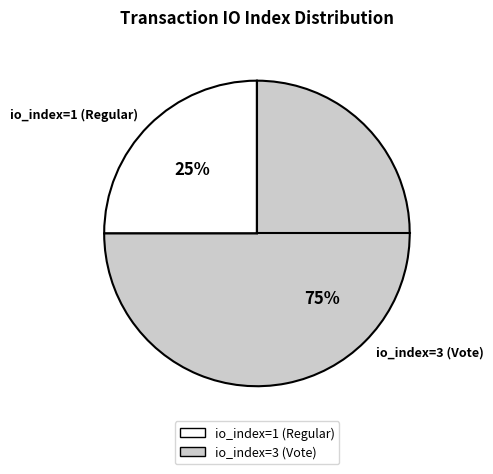

Approximately how many times larger is the value at io_index=1 (Regular) compared to io_index=3 (Vote)?

0.3